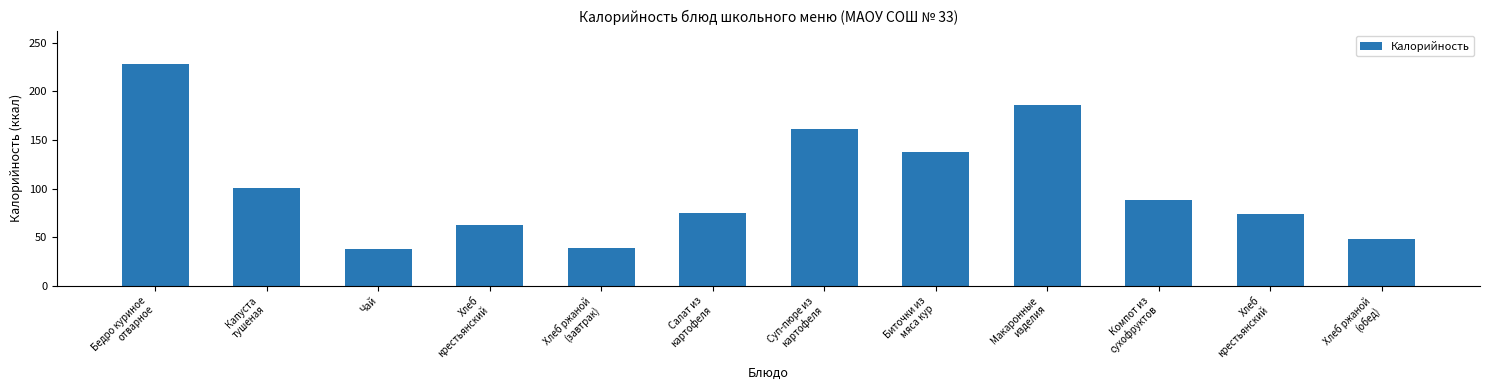

What is the value of the 10th bar from the left?

88.0